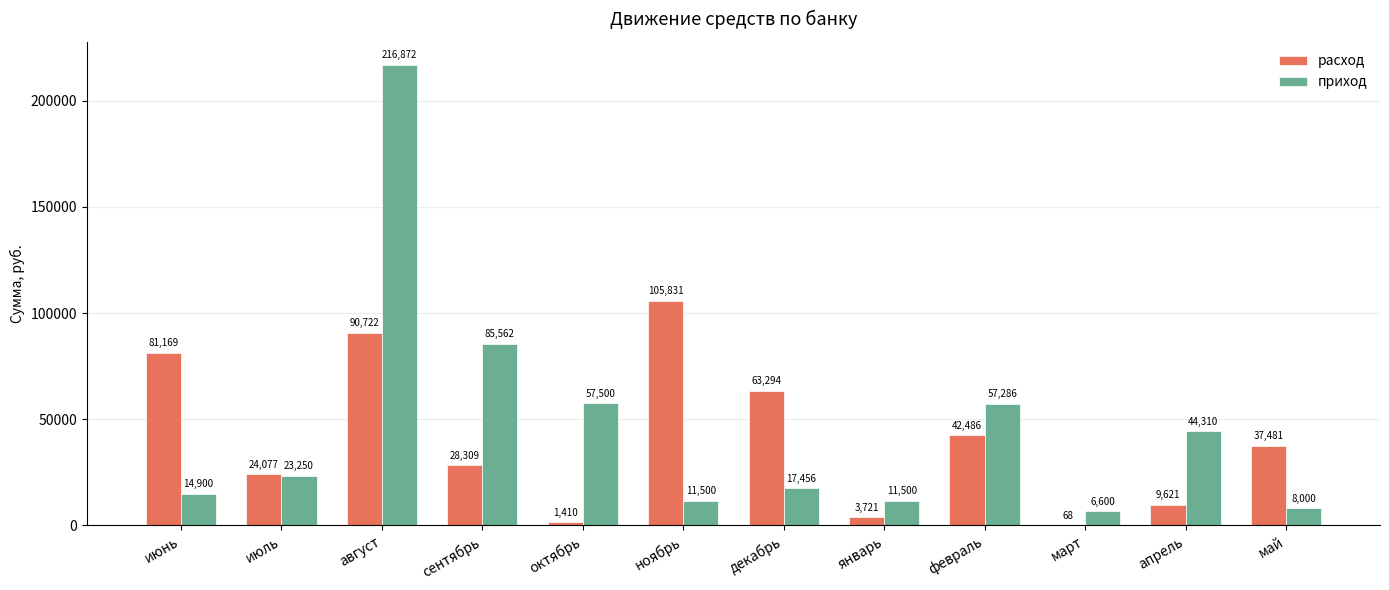

What is the sum of the расход values at октябрь and март?

1478.0